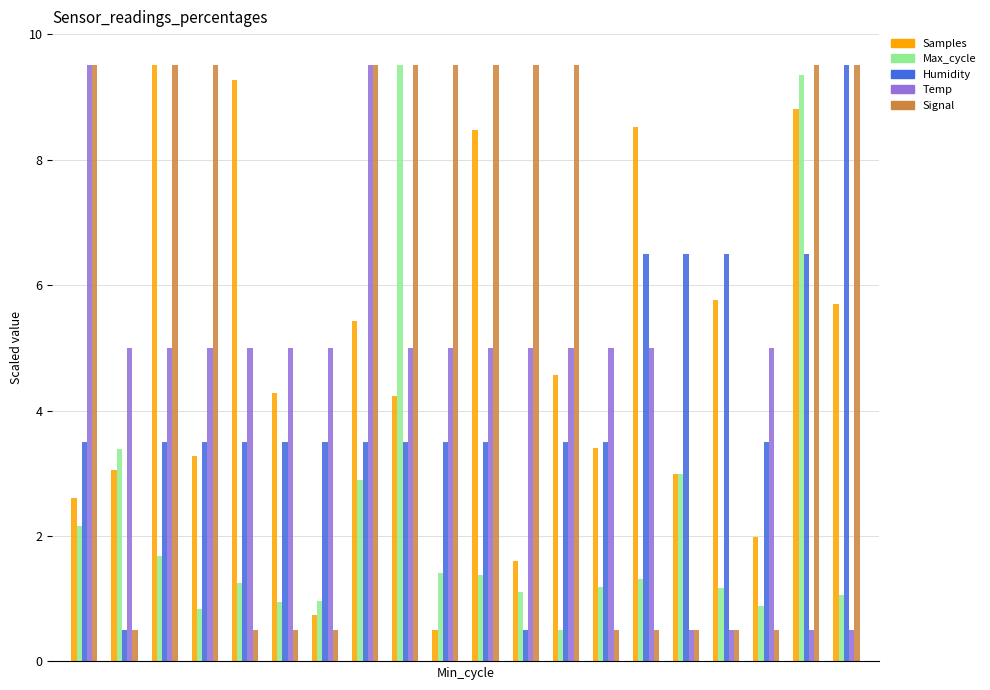

What is the difference between the maximum and minimum values in the Max_cycle series?

9.0